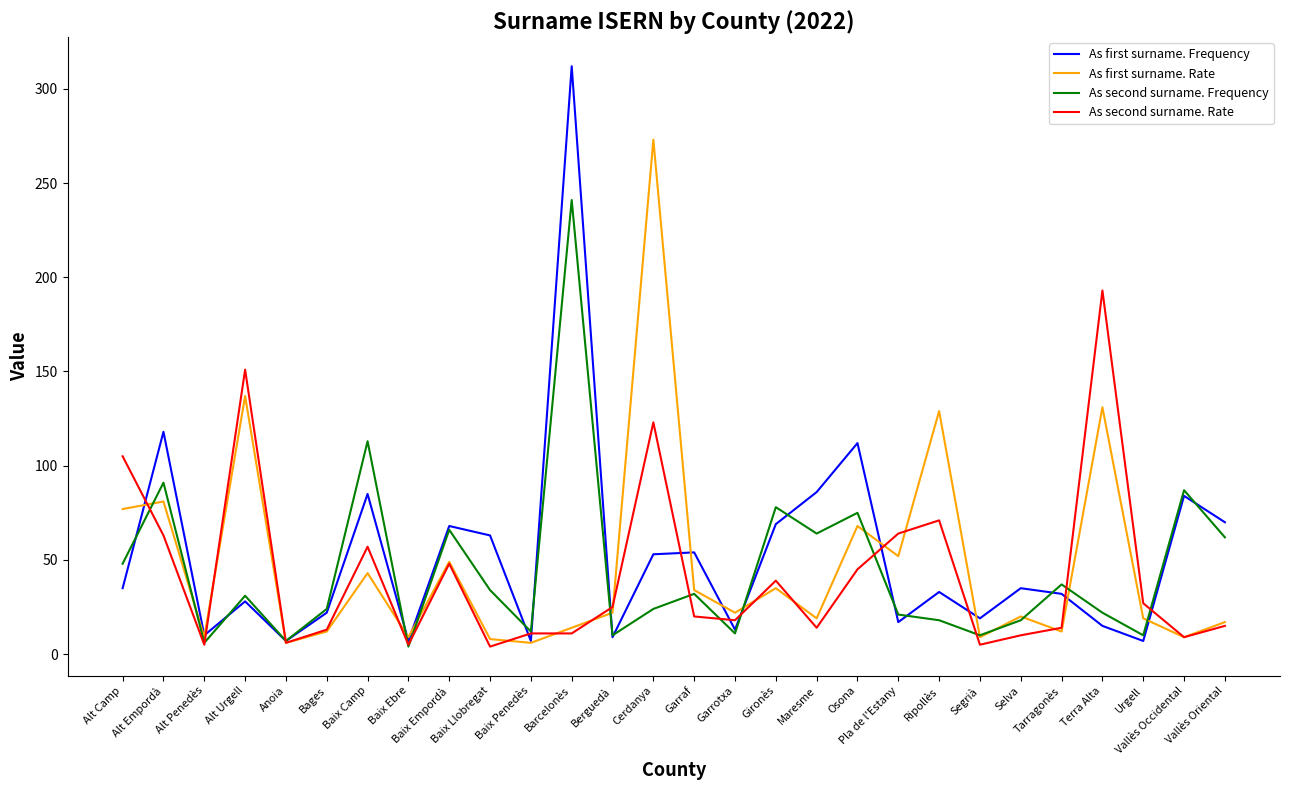

Which series has the largest range (max minus min)?

As first surname. Frequency